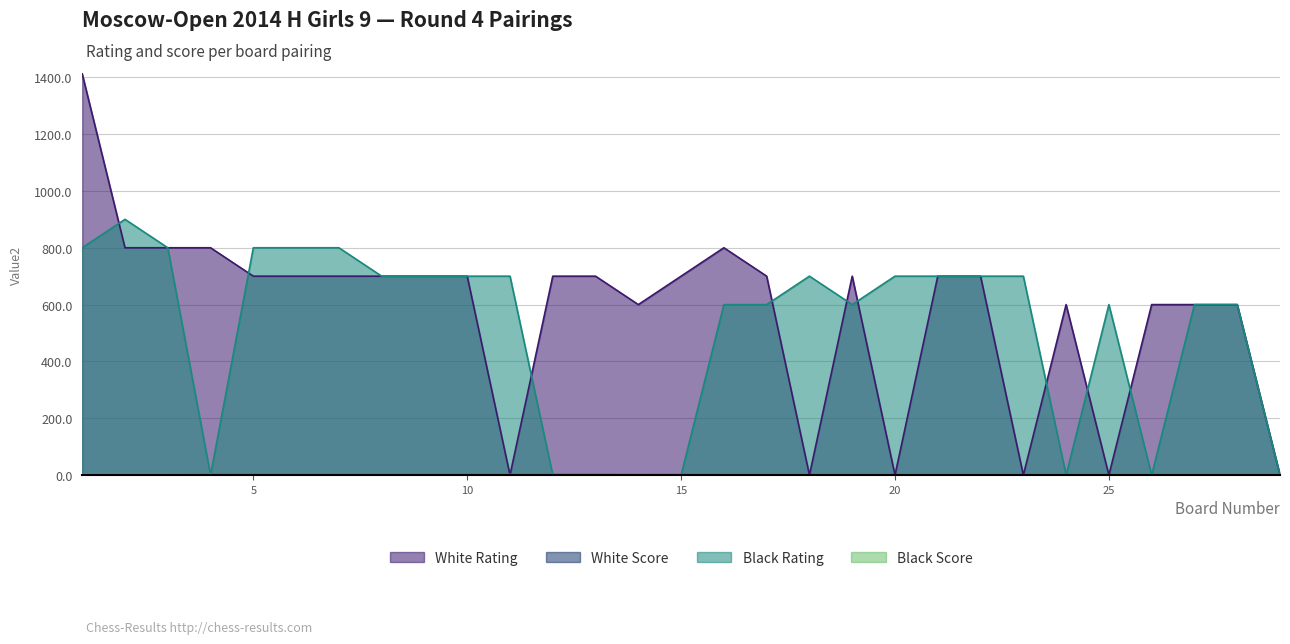

The value of Black Rating at 23 is 427.3. True or false?

False